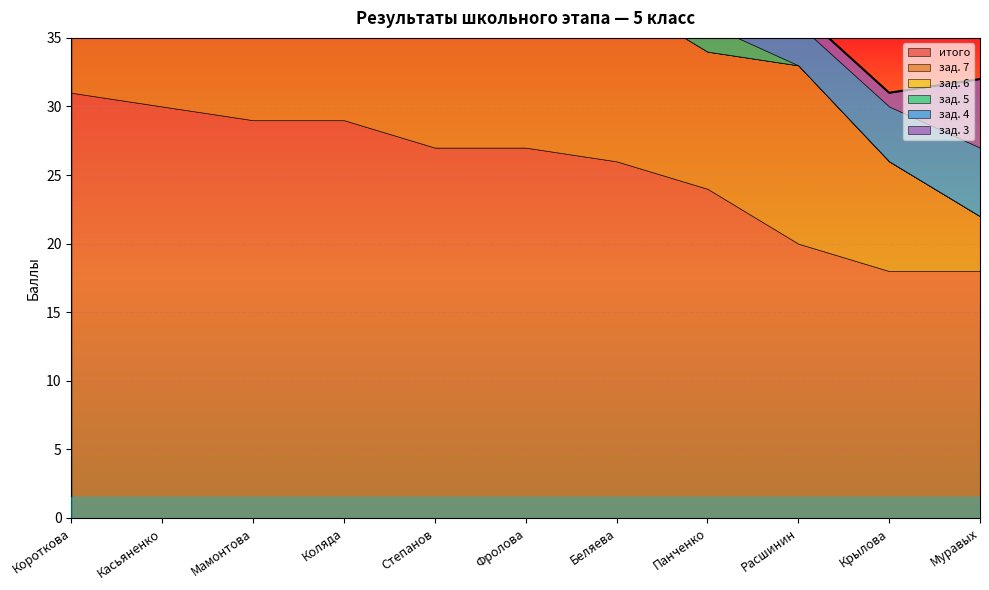

Count the number of categories in the chart.

11